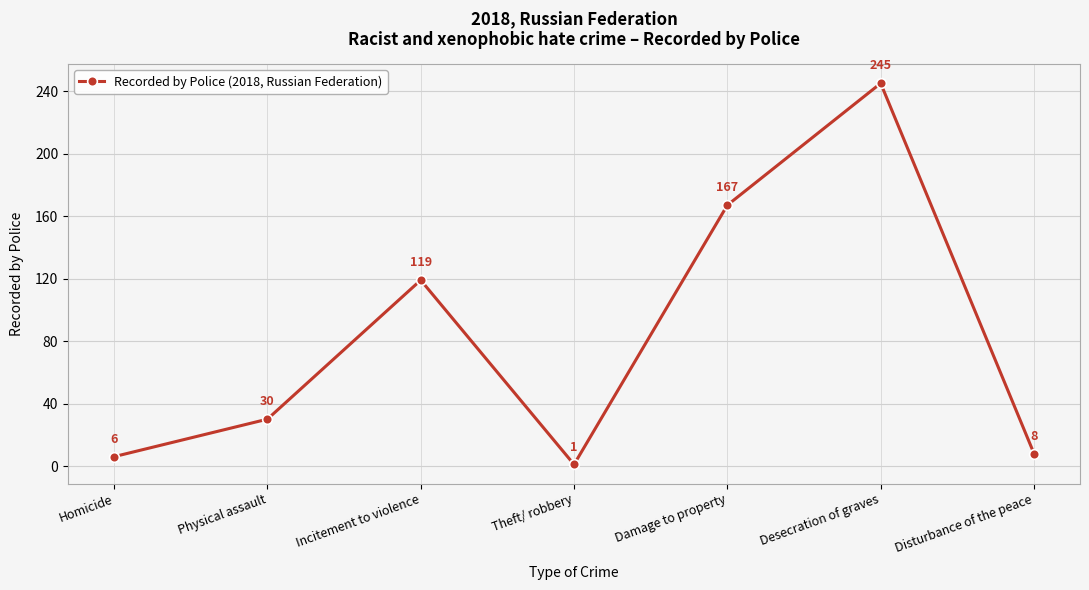

Reading left to right, what are all the values shown in this chart?

Homicide=6	Physical assault=30	Incitement to violence=119	Theft/ robbery=1	Damage to property=167	Desecration of graves=245	Disturbance of the peace=8